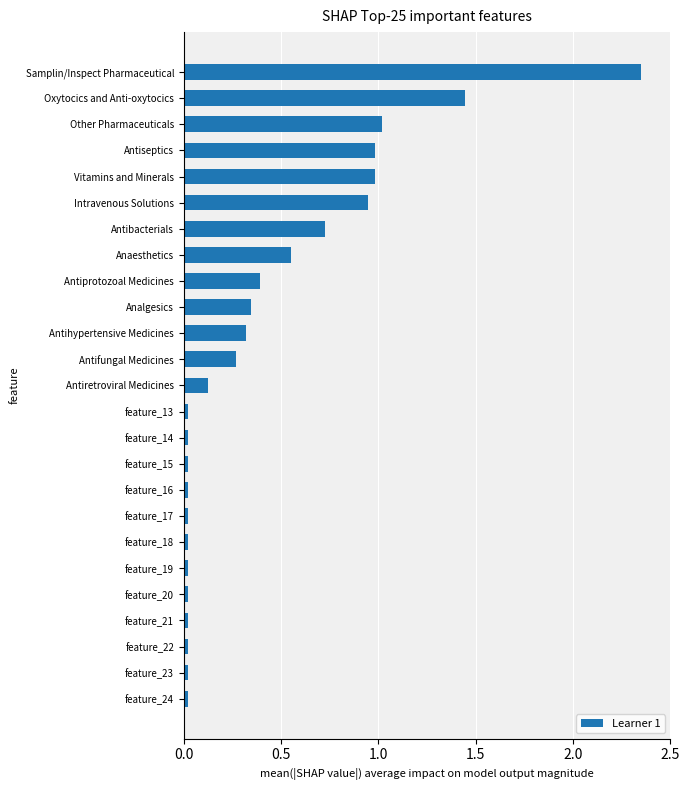

Are the bars grouped side by side (vs. stacked)?

No